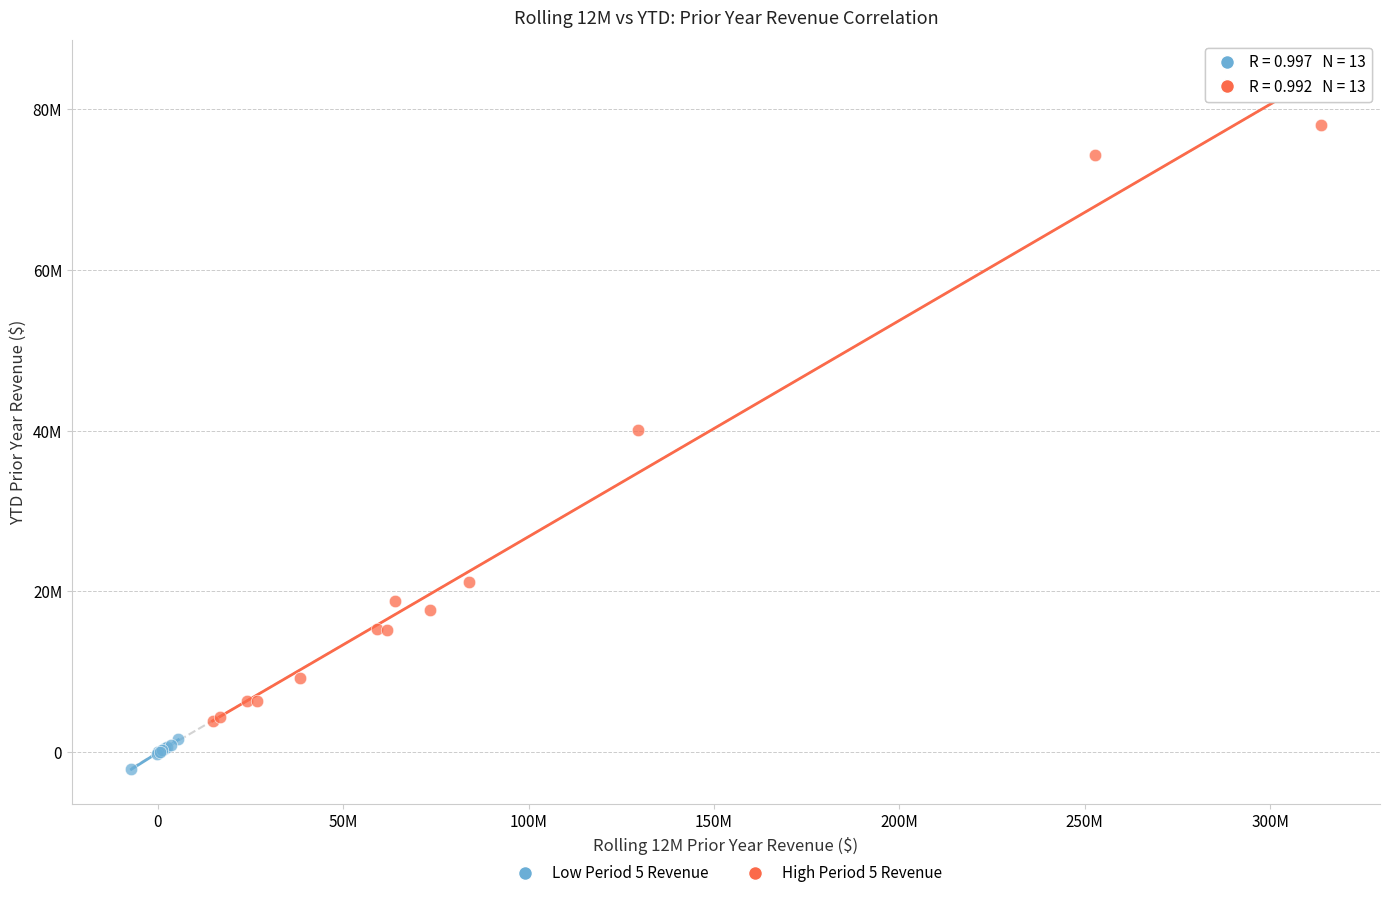

Which series has the largest Y range (max minus min)?

High Period 5 Revenue